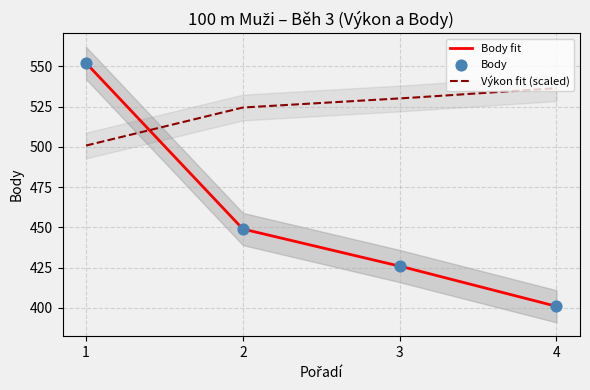

What is the minimum value for Body fit?

401.0